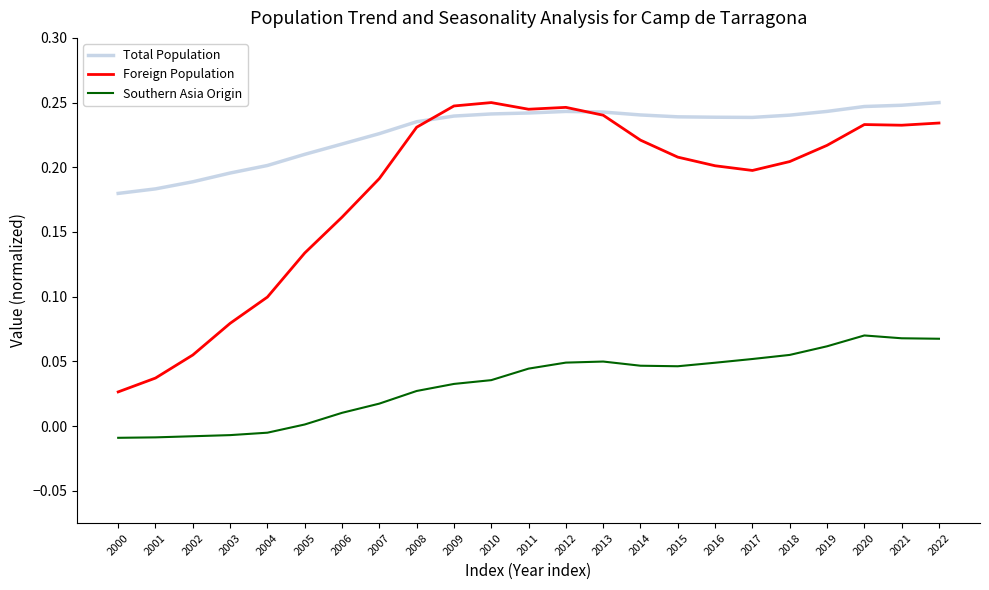

True or false: Foreign Population and Southern Asia Origin cross at least once.

False